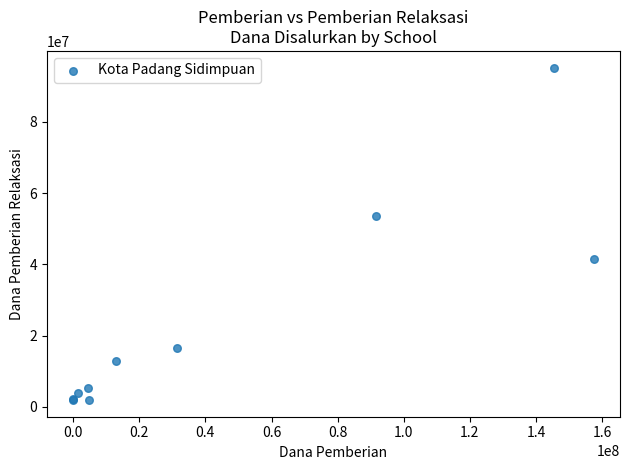

What Y value in the scatter plot is closest to 48562500?

53625000